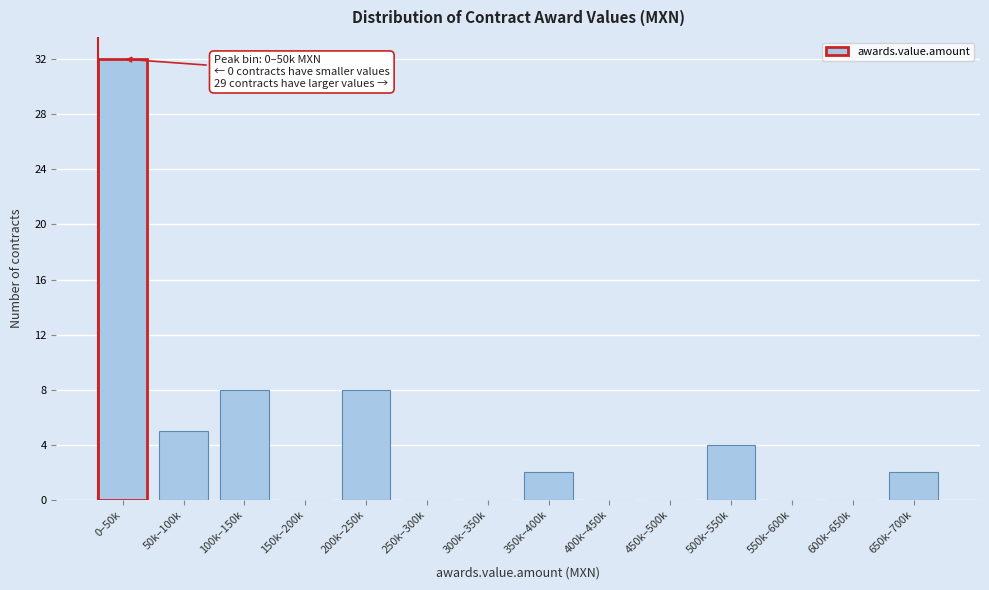

Reading right to left, list all the values displayed in this chart.

650k–700k=2	600k–650k=0	550k–600k=0	500k–550k=4	450k–500k=0	400k–450k=0	350k–400k=2	300k–350k=0	250k–300k=0	200k–250k=8	150k–200k=0	100k–150k=8	50k–100k=5	0–50k=32